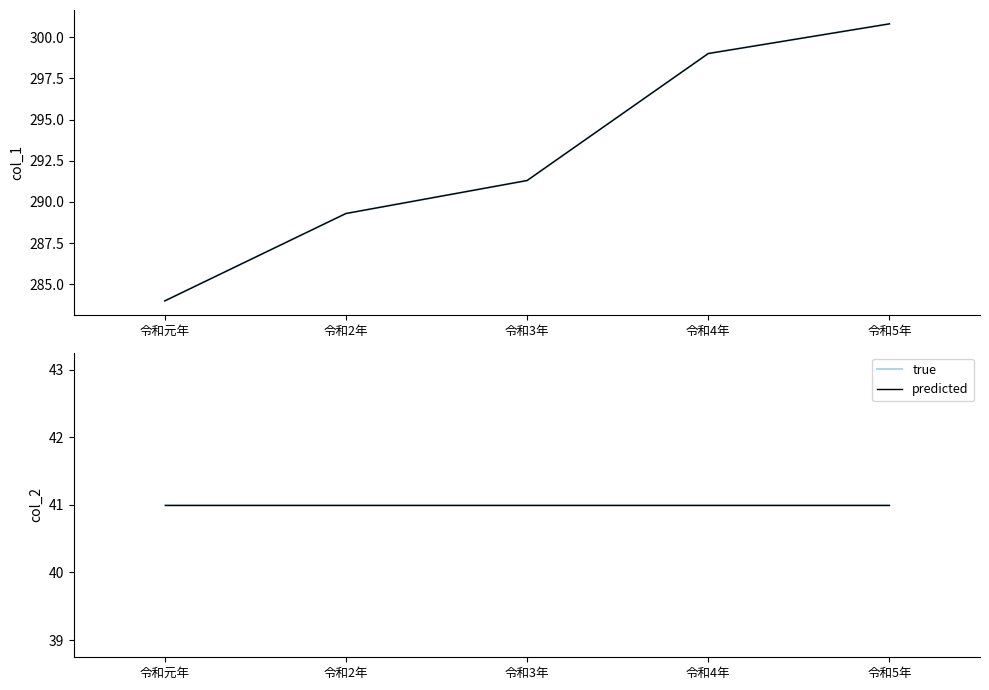

Reading right to left, extract all data points from this chart.

col_2: 令和5年=300.8	令和4年=299.0	令和3年=291.3	令和2年=289.3	令和元年=284.0
col_1: 令和5年=300.8	令和4年=299.0	令和3年=291.3	令和2年=289.3	令和元年=284.0
col_2 (true): 令和5年=41.0	令和4年=41.0	令和3年=41.0	令和2年=41.0	令和元年=41.0
col_2 (predicted): 令和5年=41.0	令和4年=41.0	令和3年=41.0	令和2年=41.0	令和元年=41.0